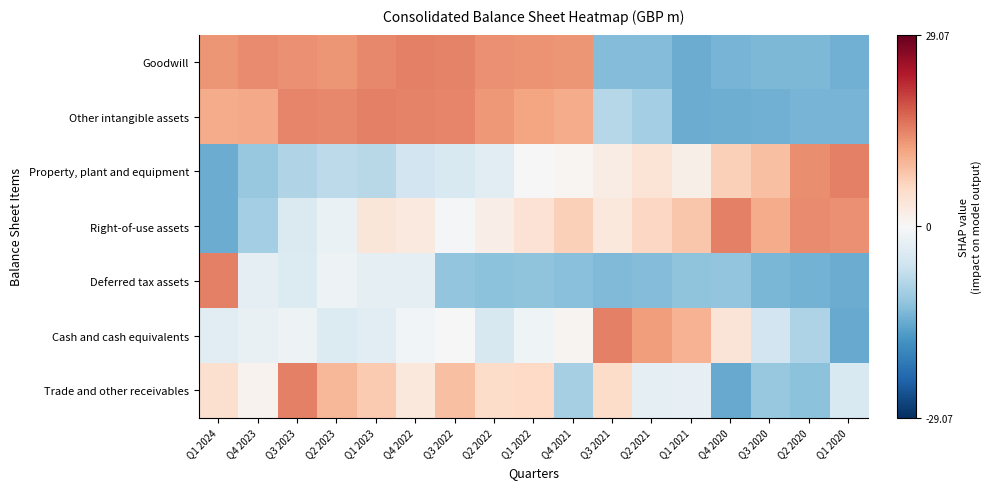

Rank the series at Q1 2022 from highest to lowest value.

Goodwill, Other intangible assets, Trade and other receivables, Right-of-use assets, Property, plant and equipment, Cash and cash equivalents, Deferred tax assets